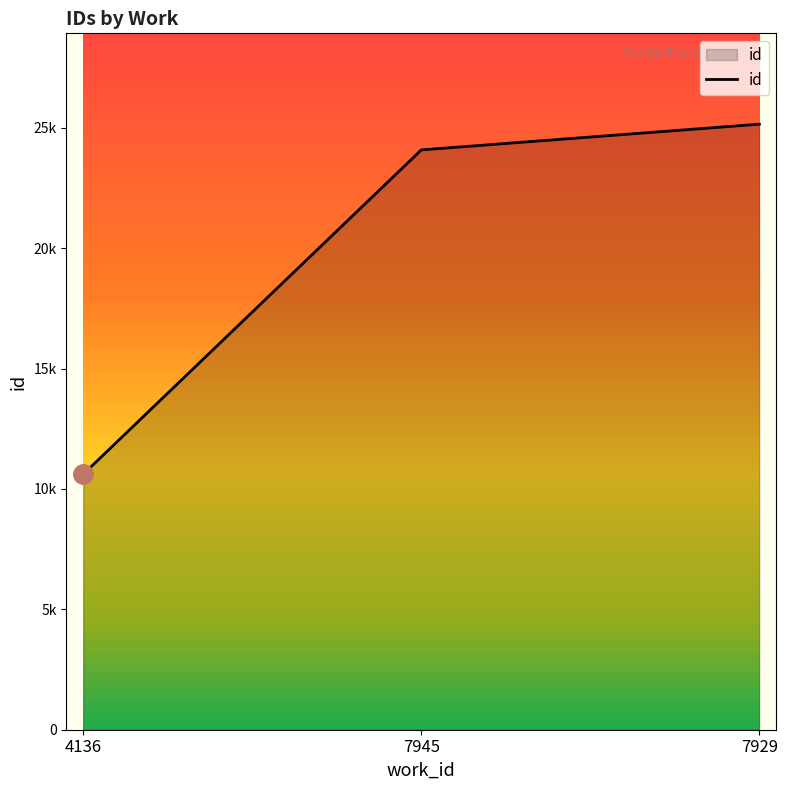

Does the chart display data point markers on the line(s)?

No